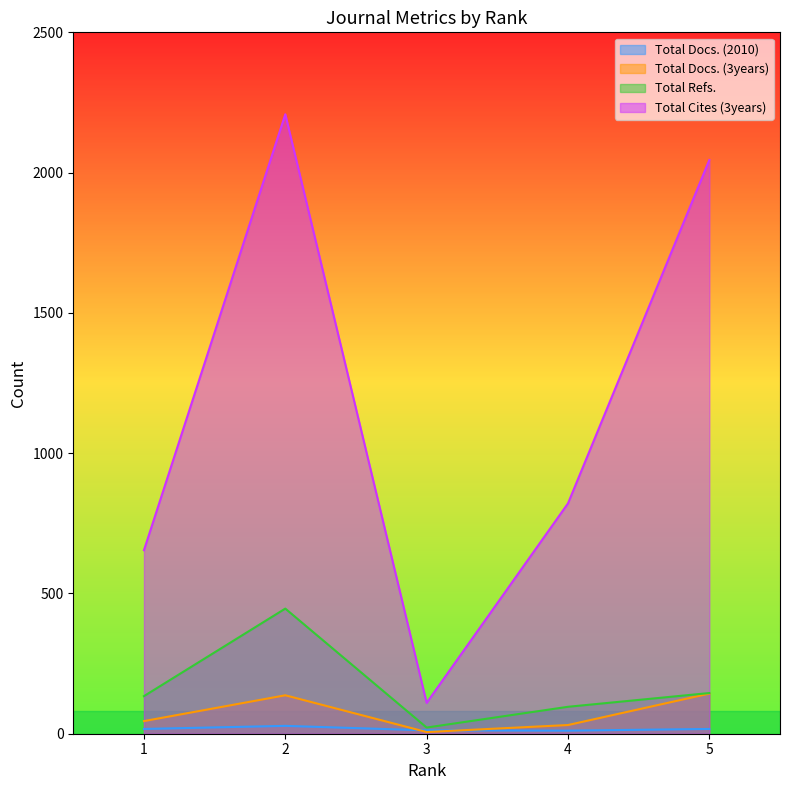

True or false: Total Docs. (3years) and Total Cites (3years) cross at least once.

False